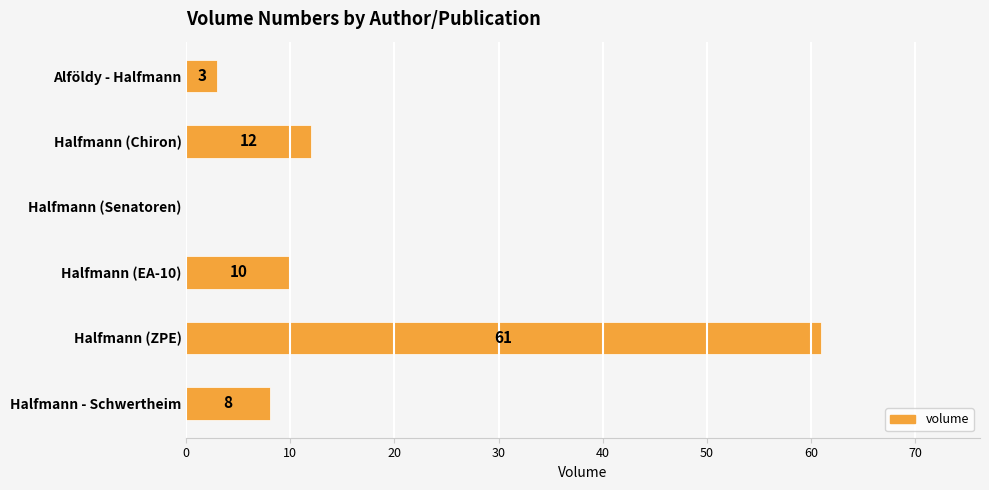

Reading bottom to top, what are all the values shown in this chart?

Halfmann - Schwertheim=8	Halfmann (ZPE)=61	Halfmann (EA-10)=10	Halfmann (Senatoren)=0	Halfmann (Chiron)=12	Alföldy - Halfmann=3